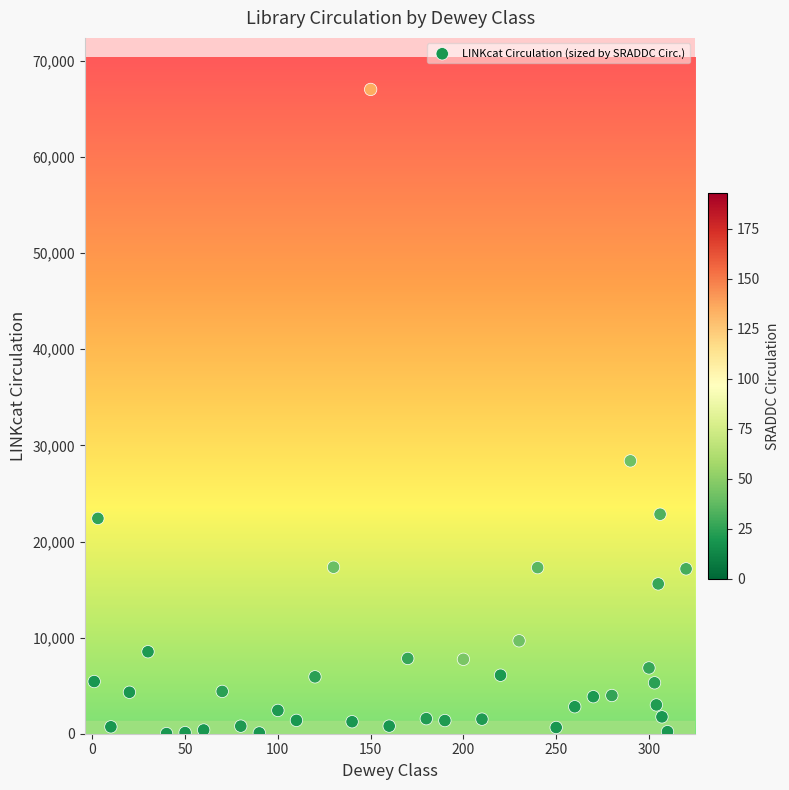

What is the range of Y values (max minus min)?

67025